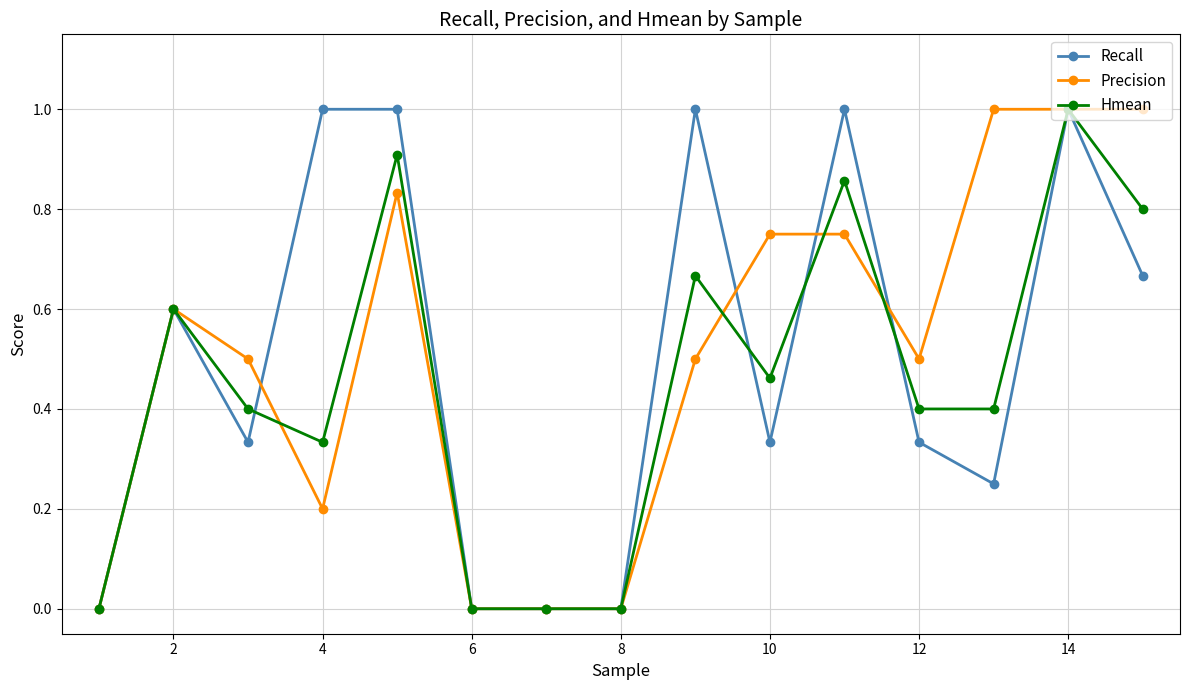

True or false: Precision and Hmean intersect in this chart.

True